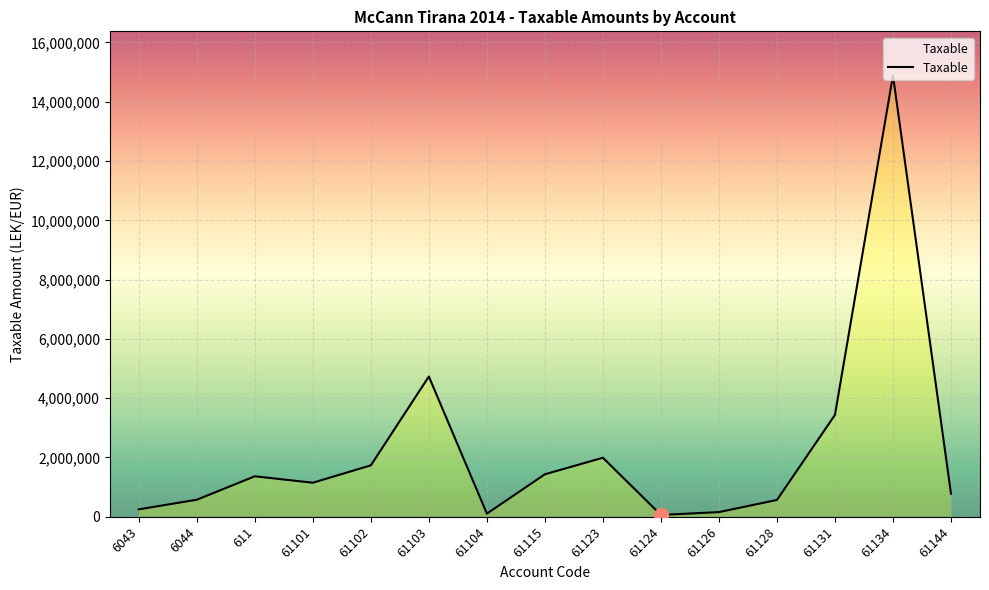

What is the greatest value displayed?

14887859.8